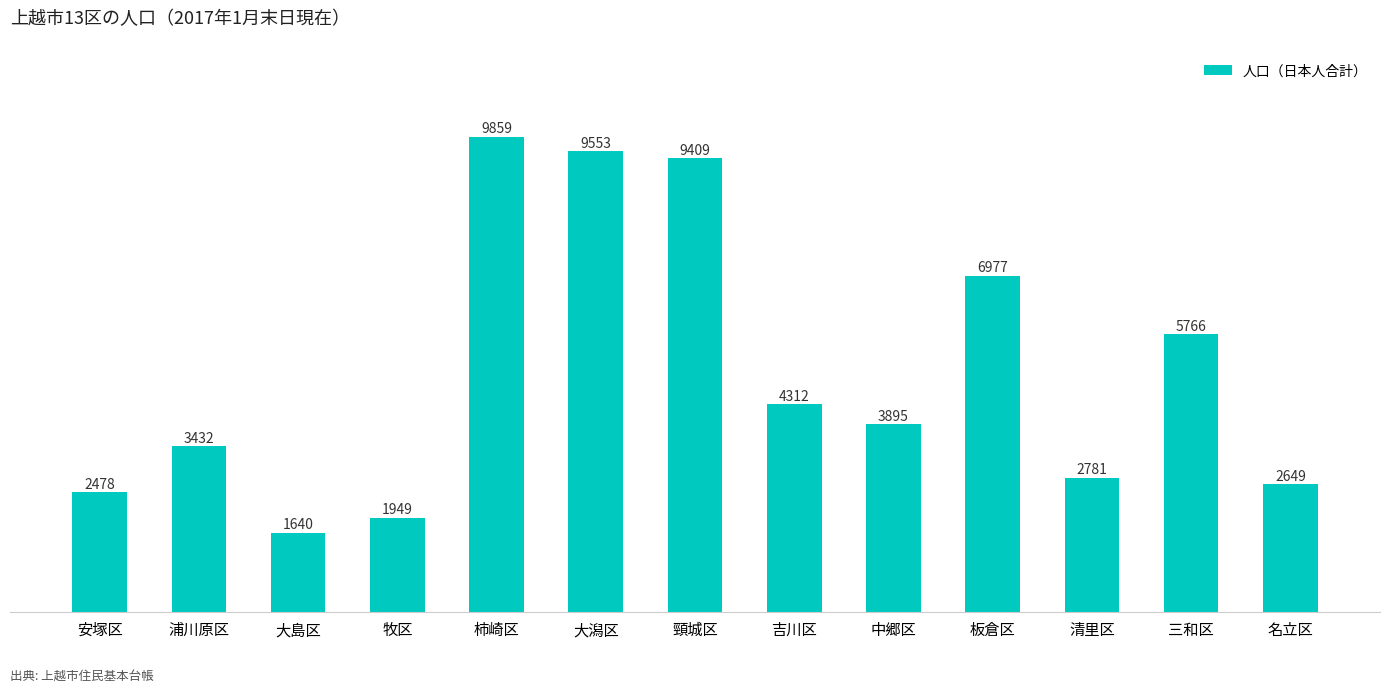

What is the label of the 7th bar from the left?

頸城区